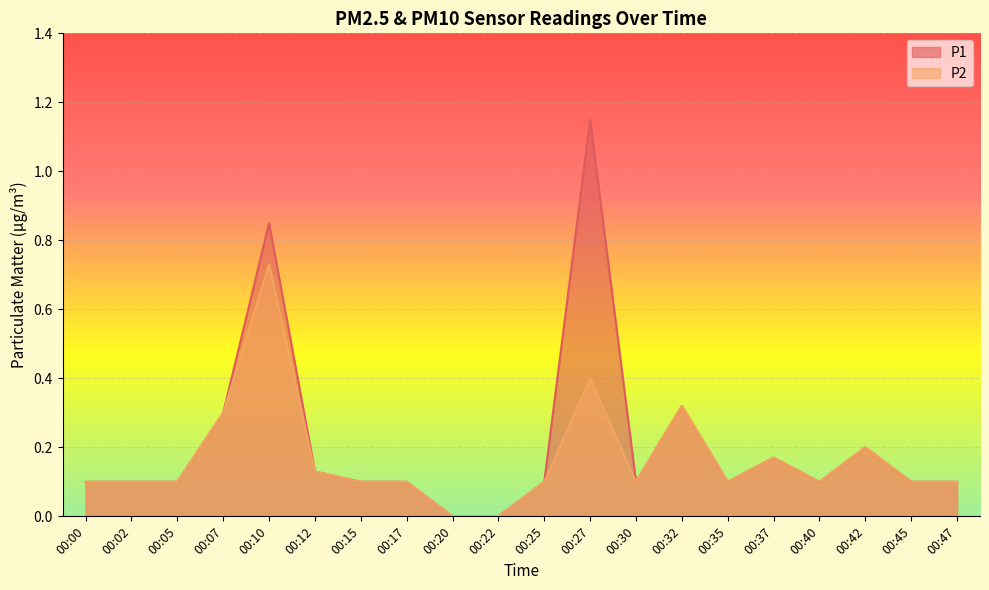

Count the P2 values in the range 0 to 1.

20